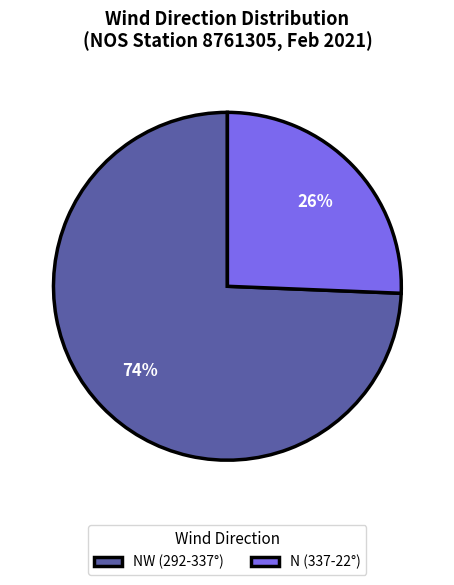

The NW (292-337°) slice represents 87% of the pie. True or false?

False